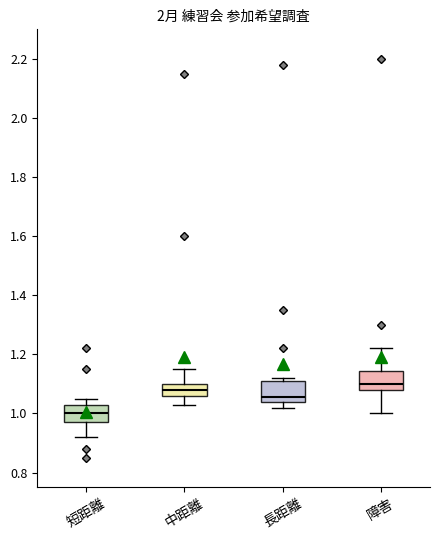

Reading left to right, read every box against the y-axis: the position of its median line, the range the box covers, and the ends of its whiskers. The values are not printed on the chart, so give them approximately, as read against the axis.

短距離: median 1.00, box 0.98 to 1.02, whiskers 0.92 to 1.06
中距離: median 1.08, box 1.06 to 1.10, whiskers 1.04 to 1.16
長距離: median 1.06, box 1.04 to 1.12, whiskers 1.02 to 1.12 (just above the box's upper edge)
障害: median 1.10, box 1.08 to 1.14, whiskers 1.00 to 1.22